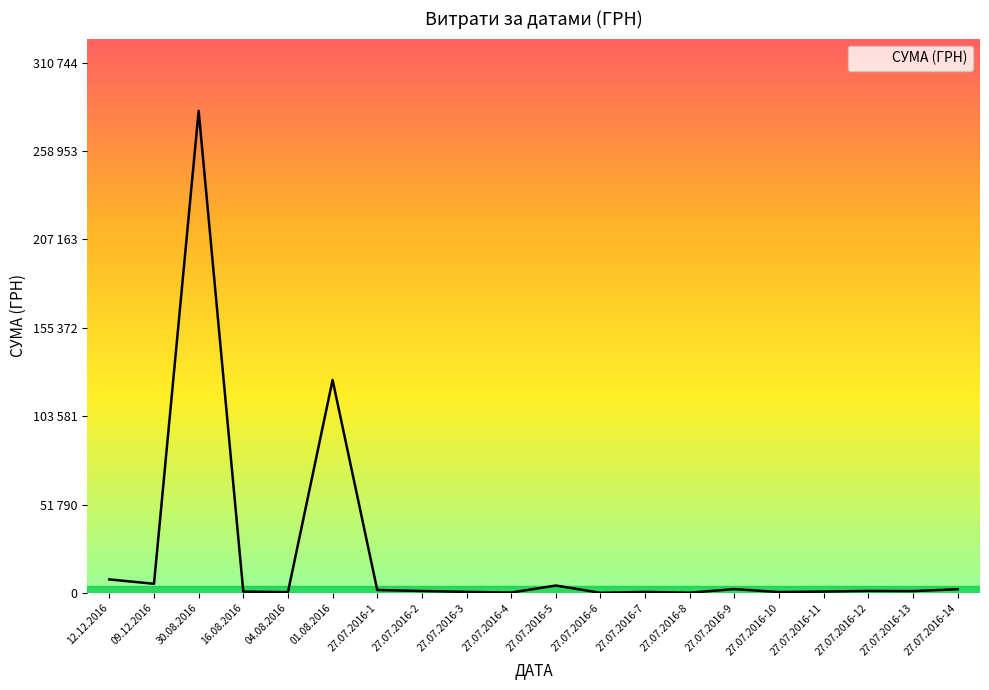

Does the chart have visible grid lines?

No